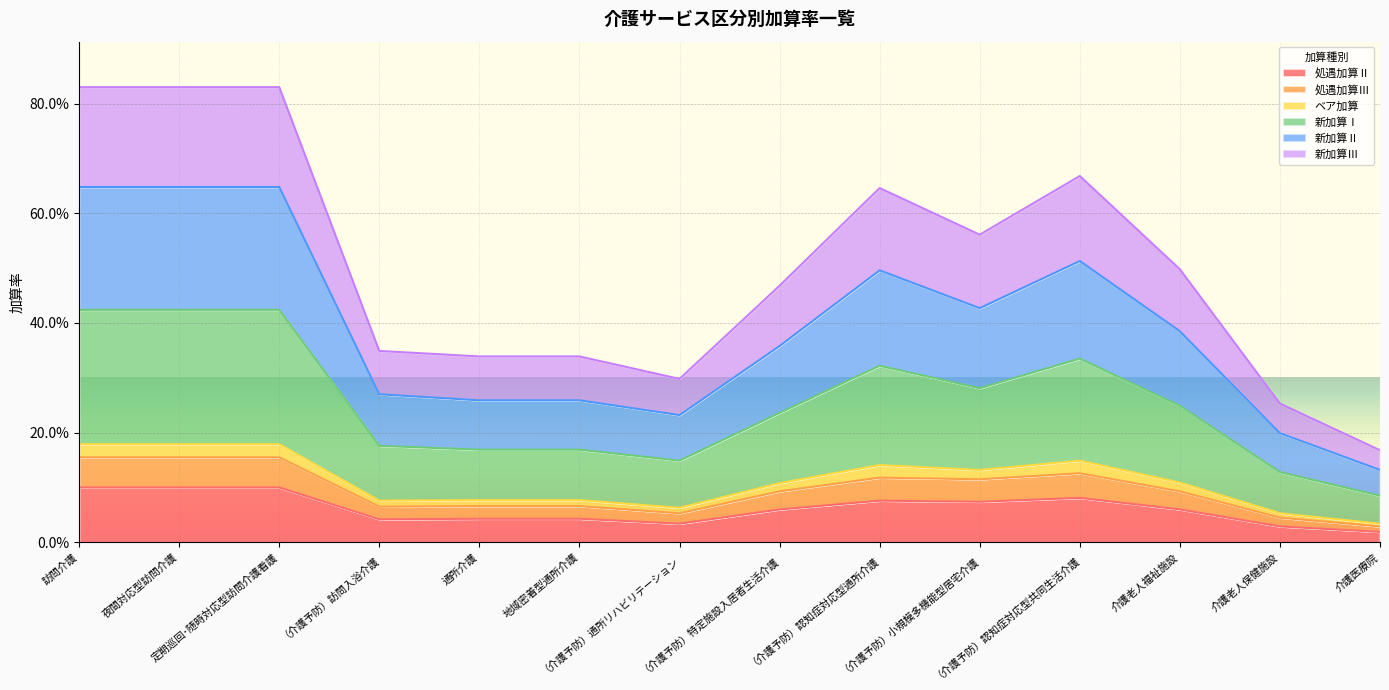

How many interior local valleys does the 新加算Ⅰ series have?

2